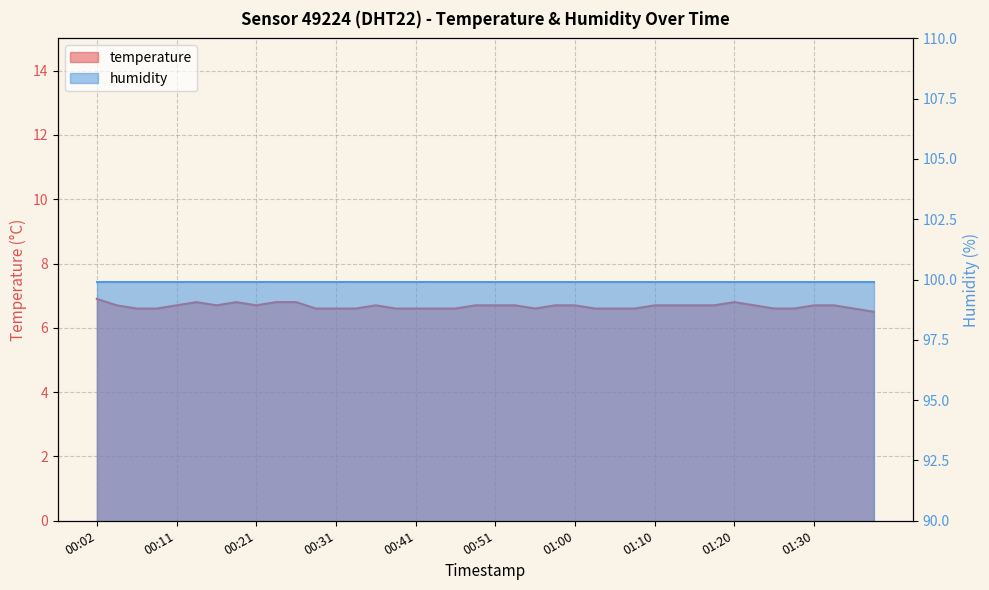

What is the label of the 38th point from the left?

01:32